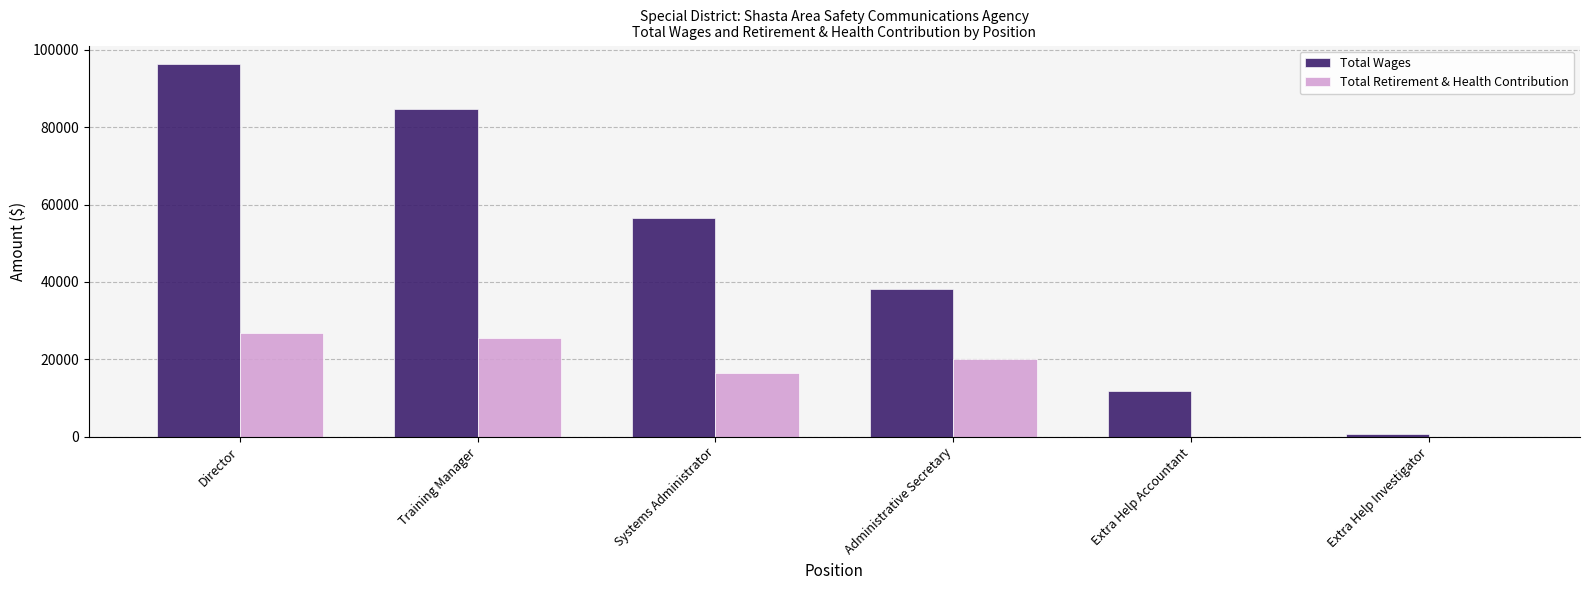

What is the difference between the Total Wages values at Systems Administrator and Director?

39805